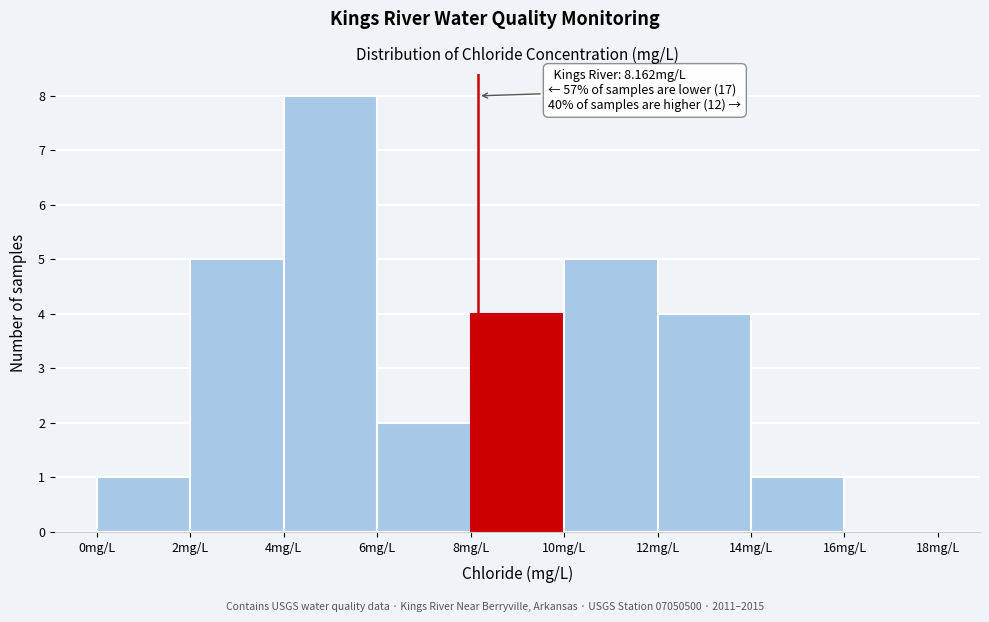

Over which range of the x-axis is the bar tallest?

4 to 6